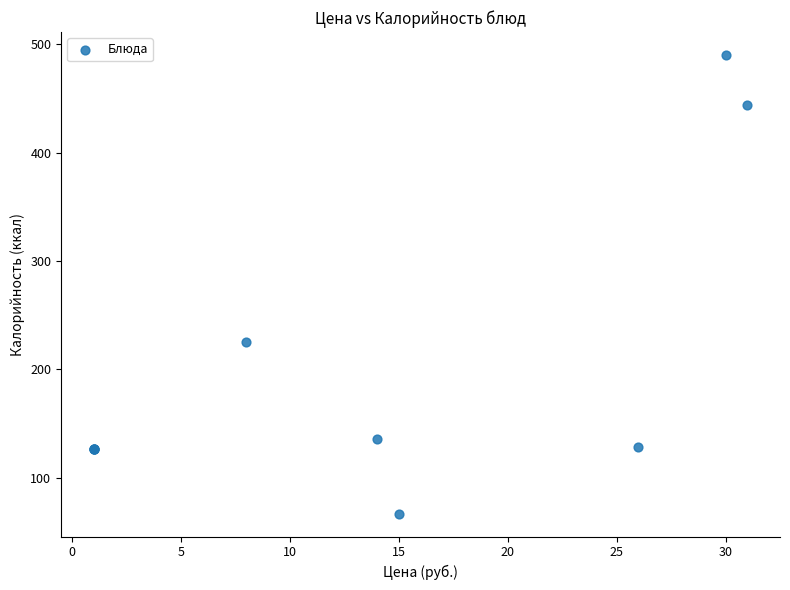

What Y value in the scatter plot is closest to 278?

225